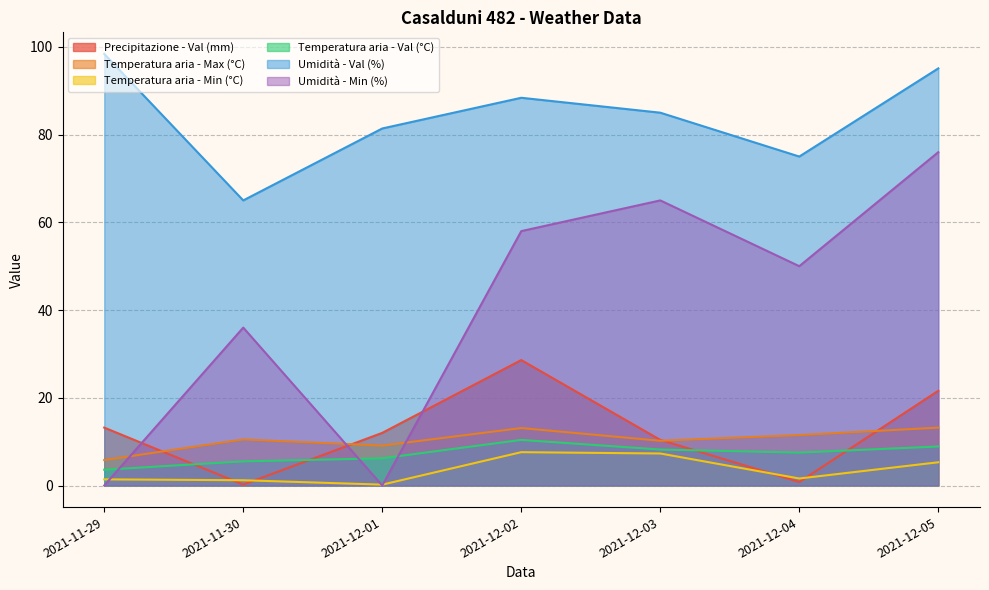

What is the label of the 4th point from the right?

2021-12-02